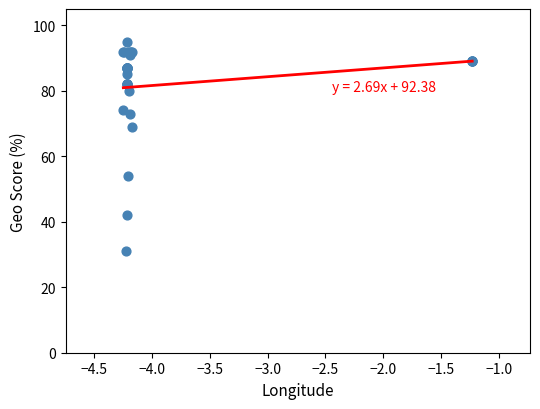

What Y value in the scatter plot is closest to 63?

69